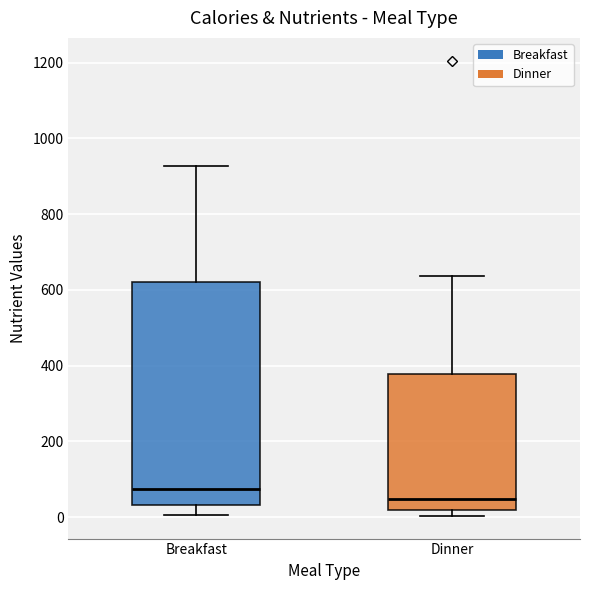

Comparing the boxes themselves (not the whiskers), which one is the tallest?

Breakfast